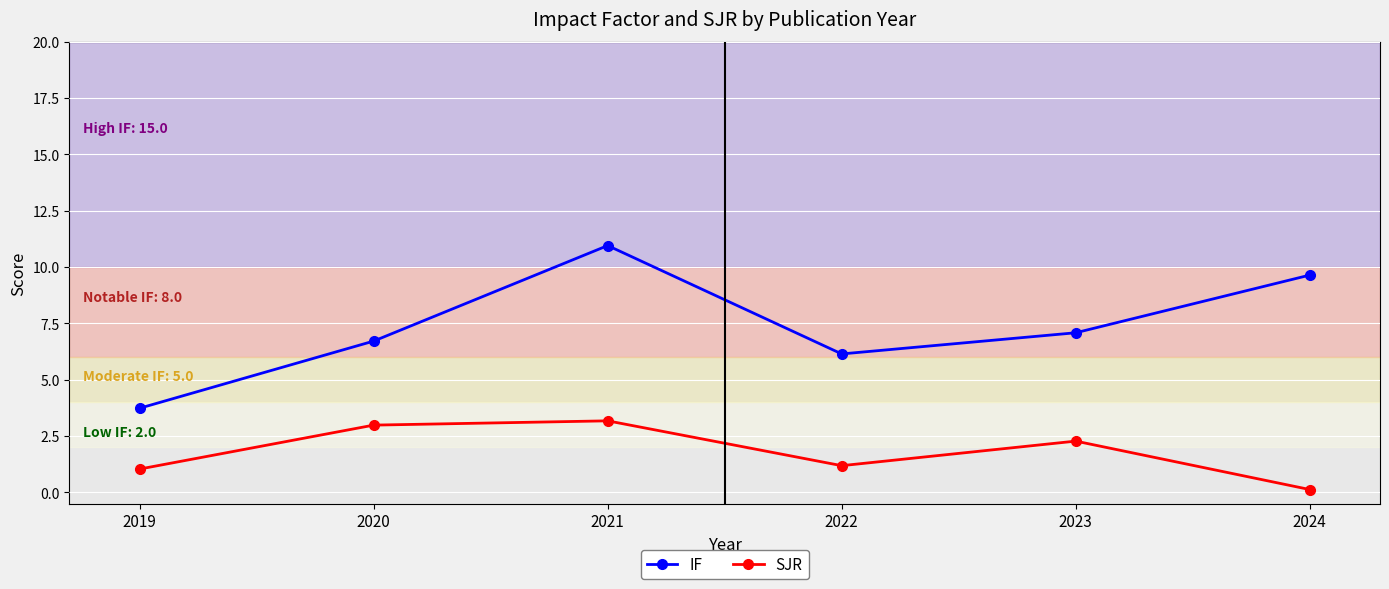

What is the difference between the SJR values at 2021 and 2020?

0.2